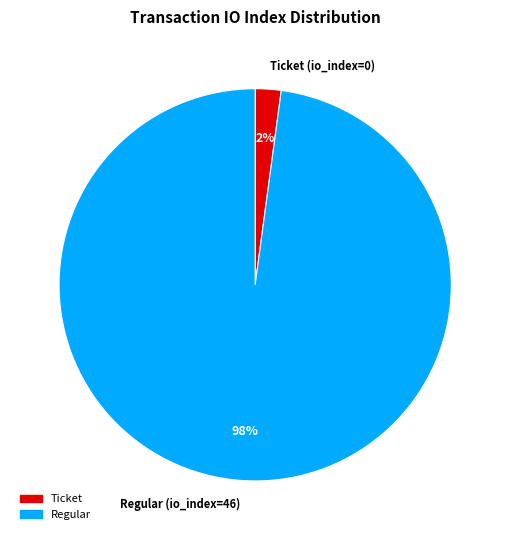

Which category has the smallest portion of the pie?

Ticket (io_index=0)